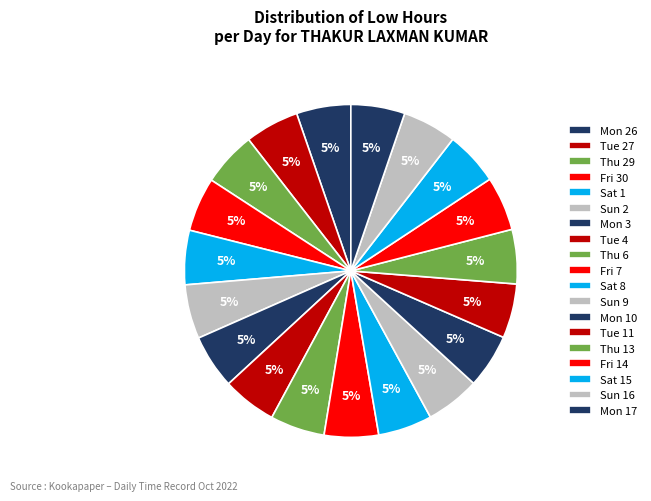

Rank the categories by value from highest to lowest.

Thu 6, Thu 29, Mon 26, Tue 11, Thu 13, Sat 1, Fri 7, Sun 9, Sun 2, Tue 4, Fri 14, Mon 10, Mon 3, Tue 27, Fri 30, Sat 8, Sun 16, Mon 17, Sat 15